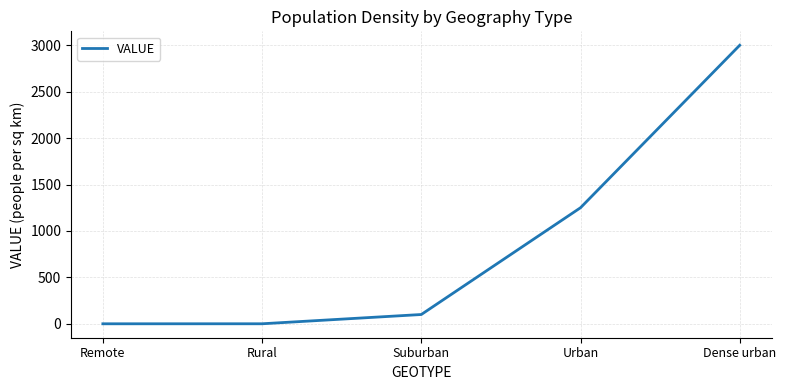

What is the approximate value at Suburban?

100.0